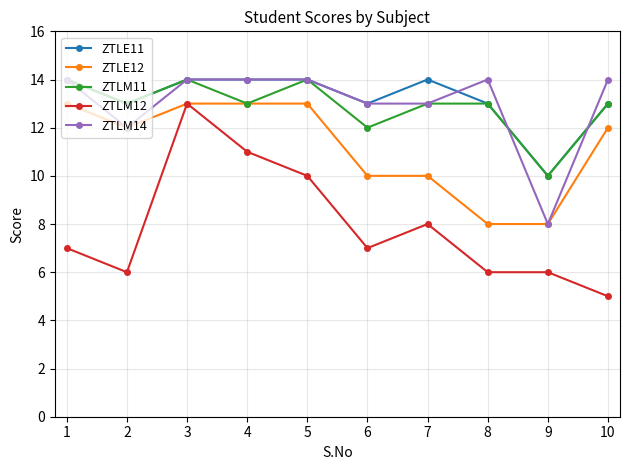

Reading left to right, what are all the values shown in this chart?

ZTLE11: 1=14	2=13	3=14	4=14	5=14	6=13	7=14	8=13	9=10	10=13
ZTLE12: 1=13	2=12	3=13	4=13	5=13	6=10	7=10	8=8	9=8	10=12
ZTLM11: 1=14	2=13	3=14	4=13	5=14	6=12	7=13	8=13	9=10	10=13
ZTLM12: 1=7	2=6	3=13	4=11	5=10	6=7	7=8	8=6	9=6	10=5
ZTLM14: 1=14	2=12	3=14	4=14	5=14	6=13	7=13	8=14	9=8	10=14